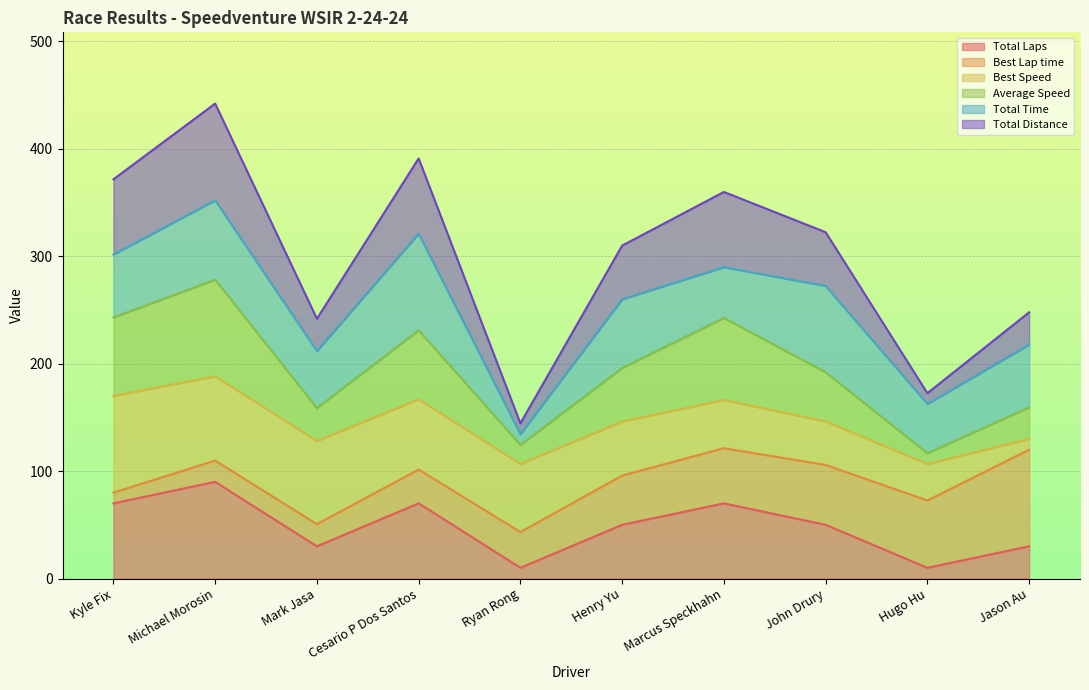

What is the label of the 5th point from the right?

Henry Yu